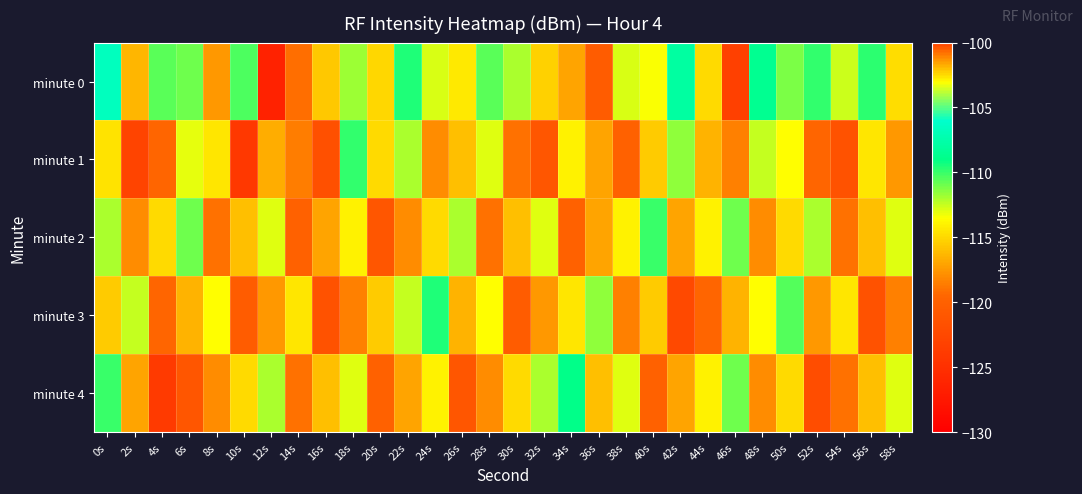

Which label corresponds to the smallest value in the chart?

12s